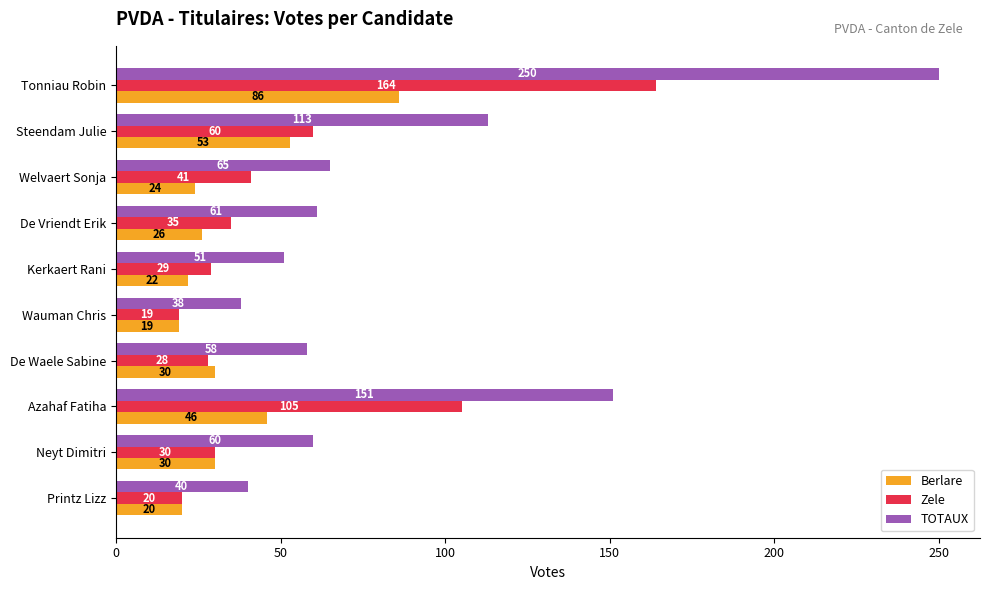

Read the TOTAUX value at Printz Lizz.

40